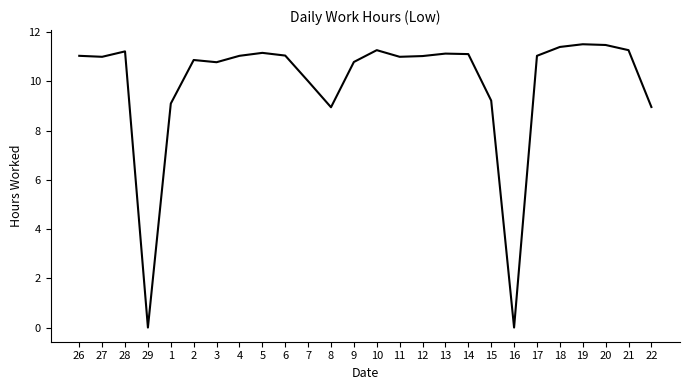

Approximately how many times larger is the value at 19 compared to 20?

1.0